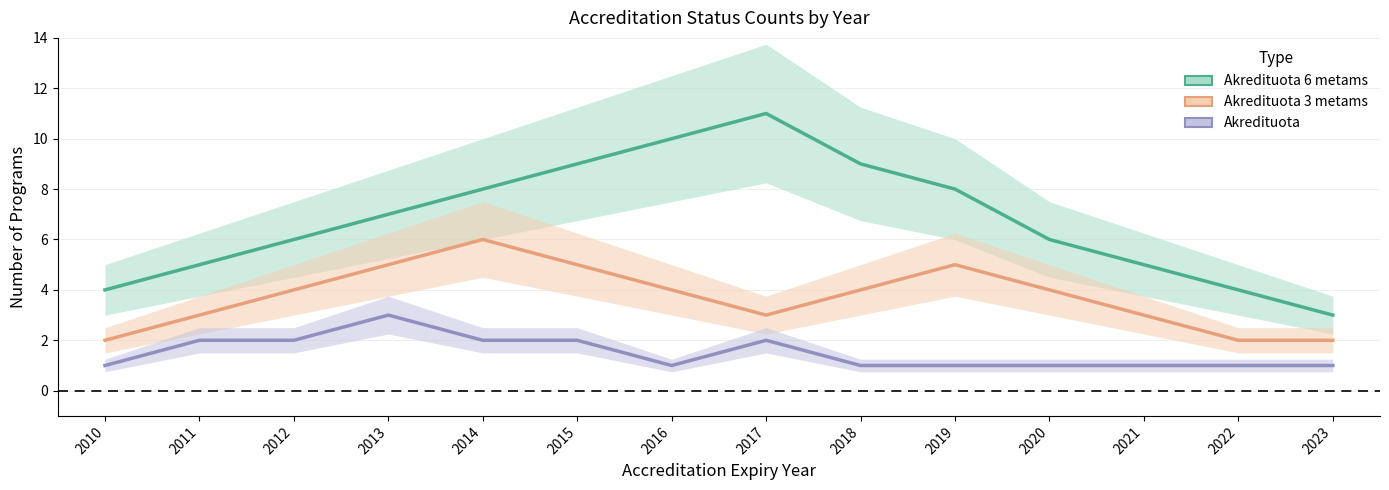

Rank the series at 2010 from lowest to highest value.

Akredituota, Akredituota 3 metams, Akredituota 6 metams